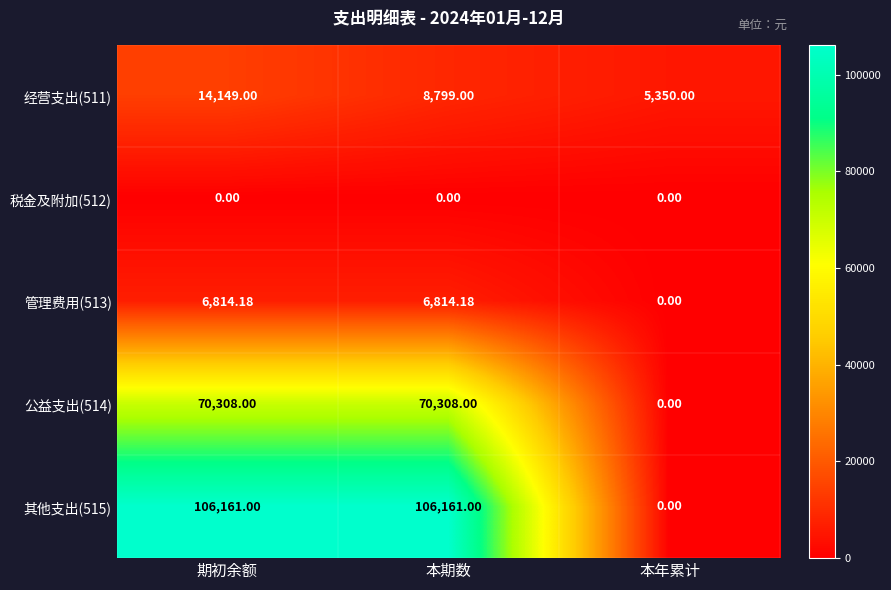

Between 期初余额 and 本期数, which series saw the biggest shift?

经营支出(511)